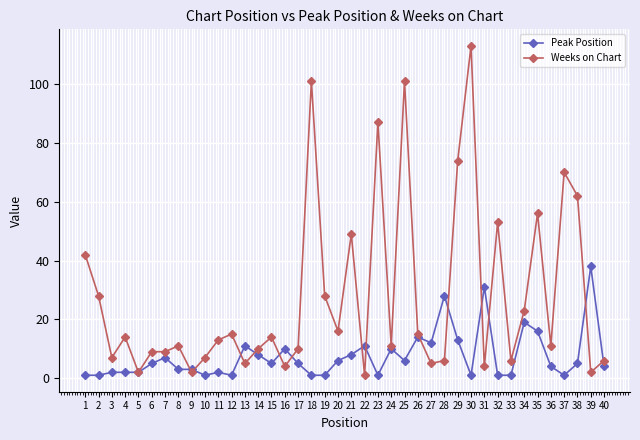

Which series changed the most between 13 and 23?

Weeks on Chart